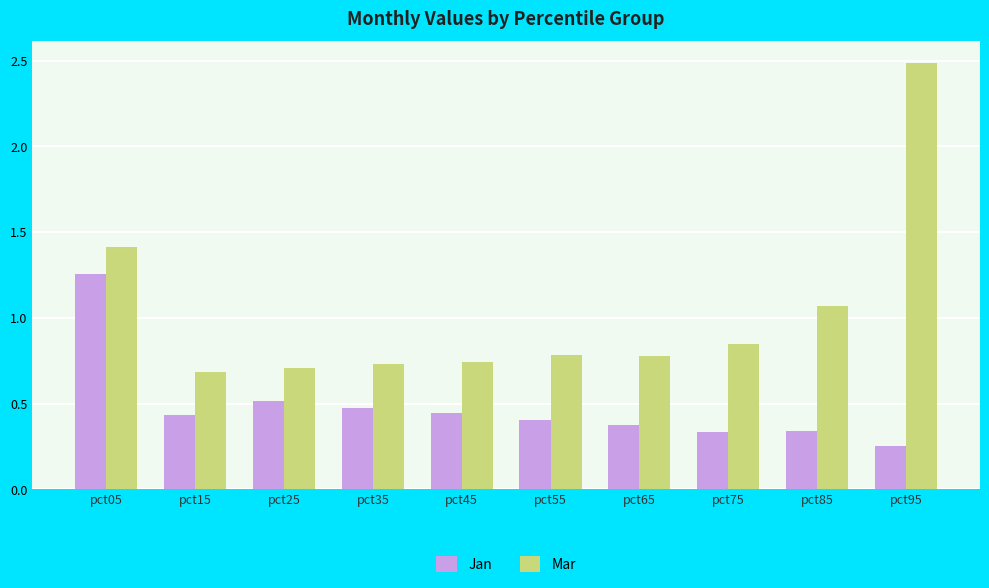

Read the Mar value at pct05.

1.4